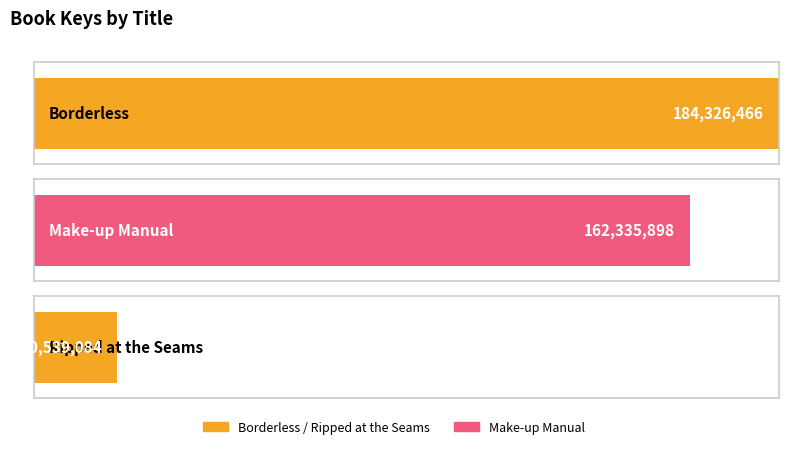

Where is the data nearest to the value 102432775?

Make-up Manual